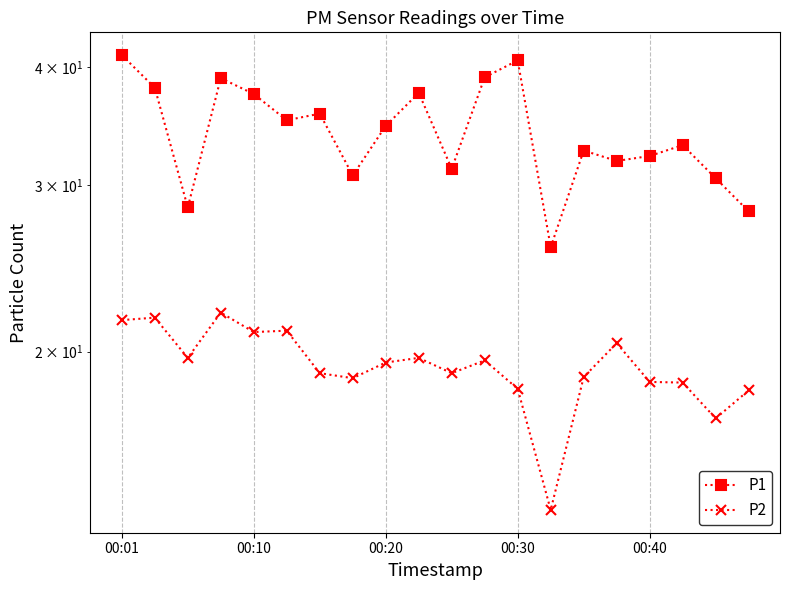

True or false: P2 and P1 cross at least once.

False